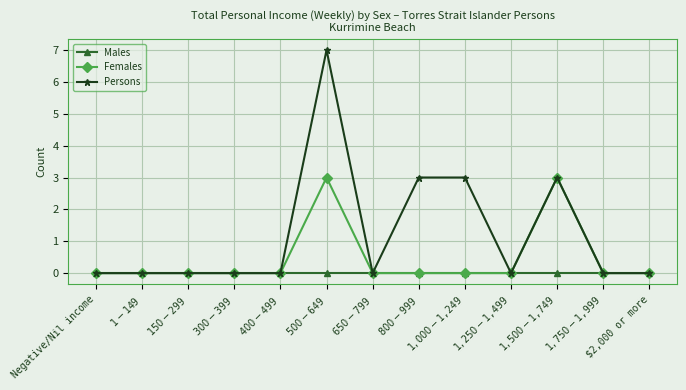

How many distinct data groups are displayed?

3